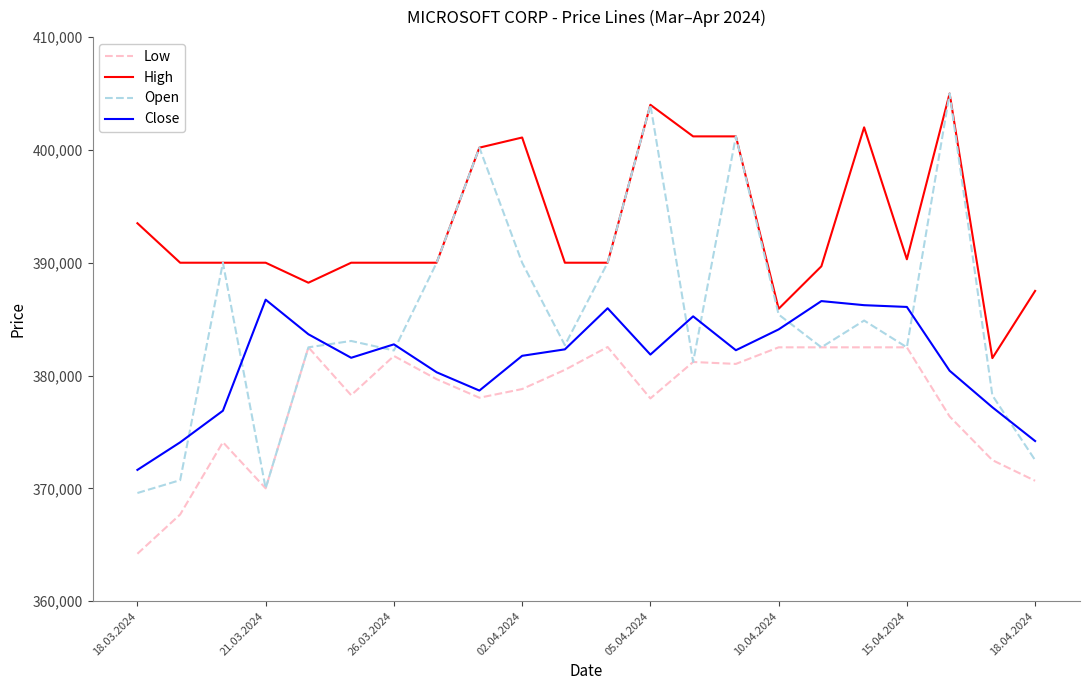

List the series in order of their overall mean, highest first.

High, Open, Close, Low